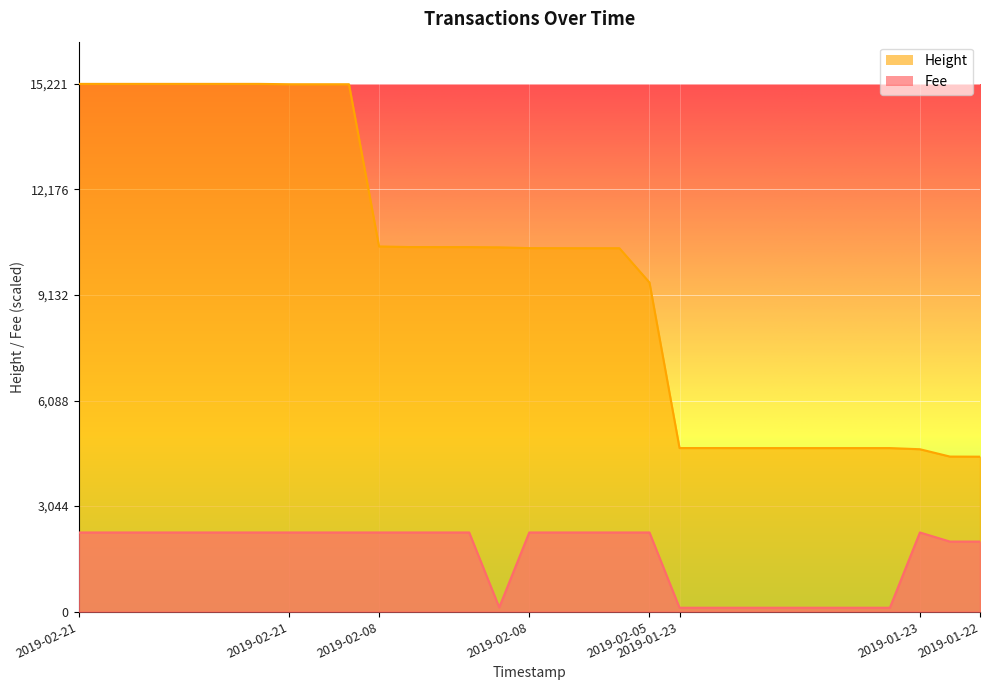

What is the value of the Height point at the 15th from the left?

10507.0